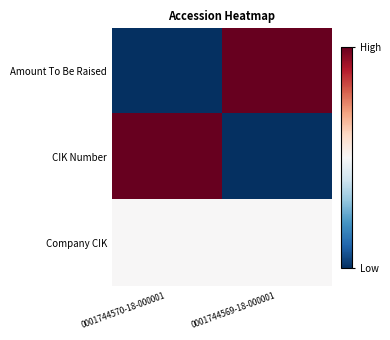

Rank the series at 0001744569-18-000001 from lowest to highest value.

CIK Number, Company CIK, Amount To Be Raised